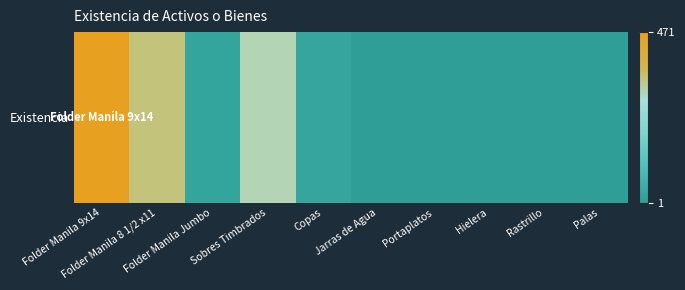

The chart shows a value of 432 at Sobres Timbrados. True or false?

False